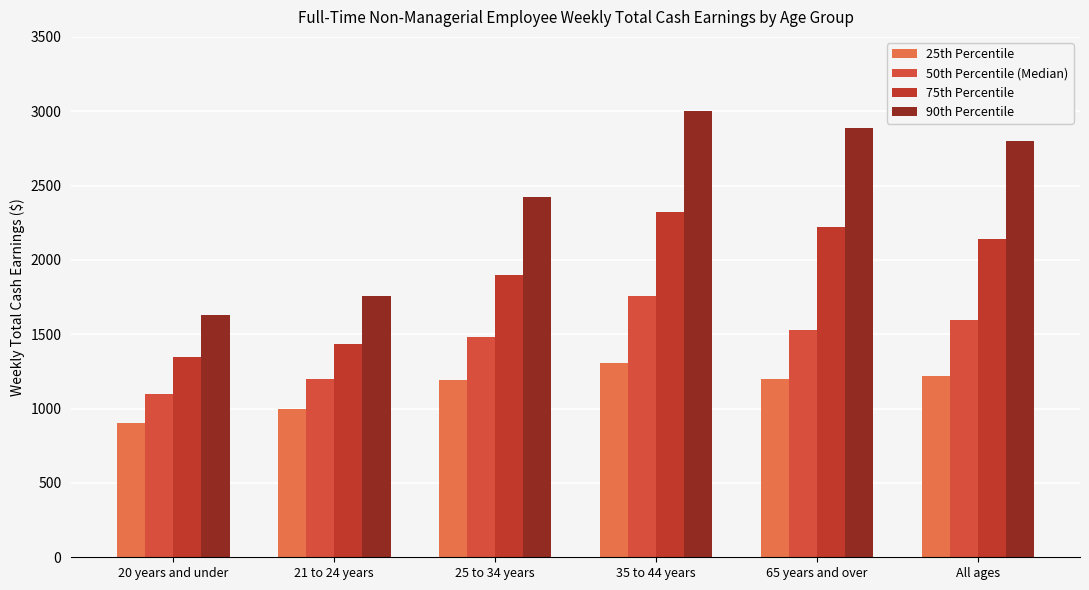

How many values in the 90th Percentile series are below 2797?

3